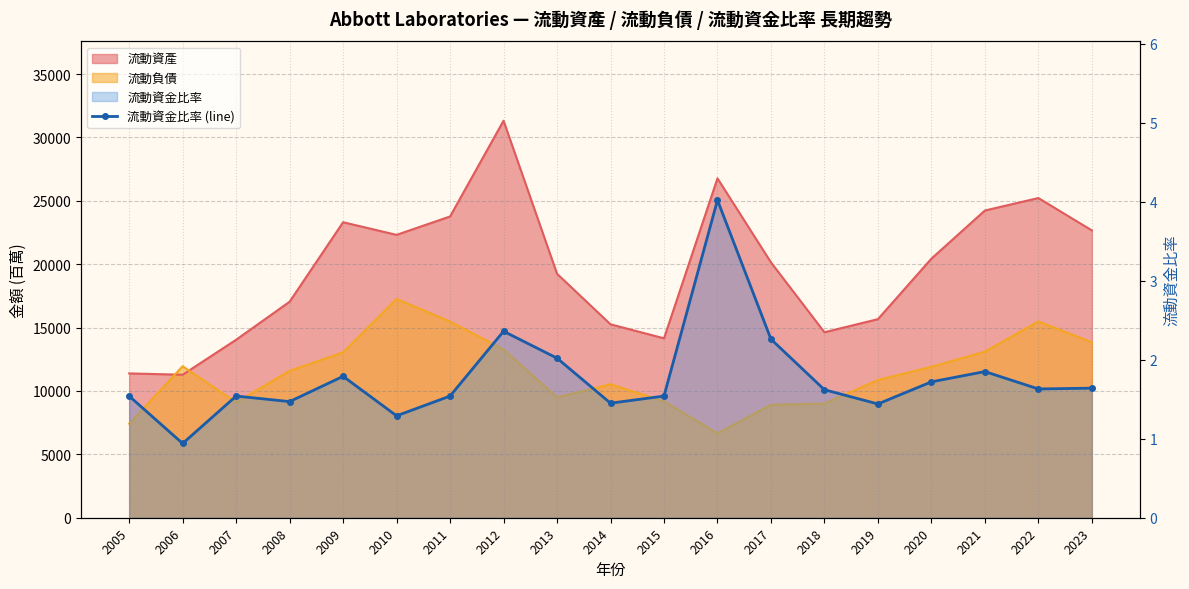

How many interior local peaks (higher than both neighbors) does the data have?

5